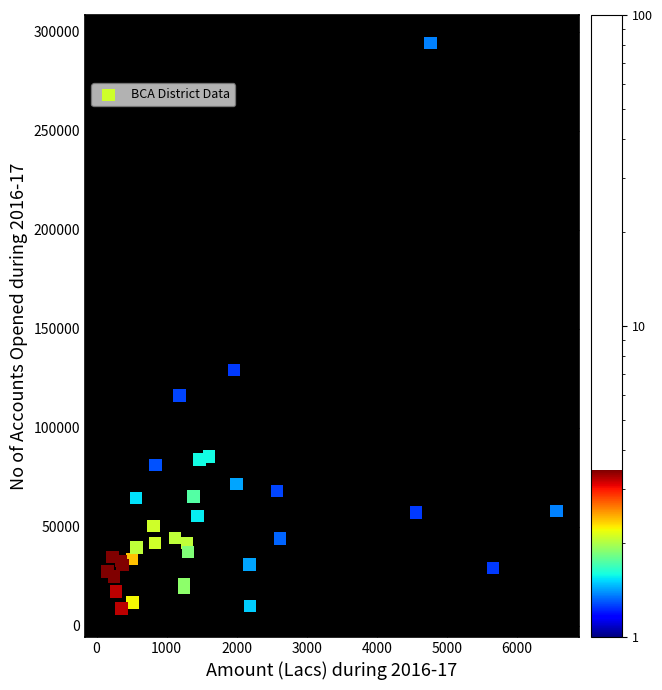

What Y value in the scatter plot is closest to 151441?

129245